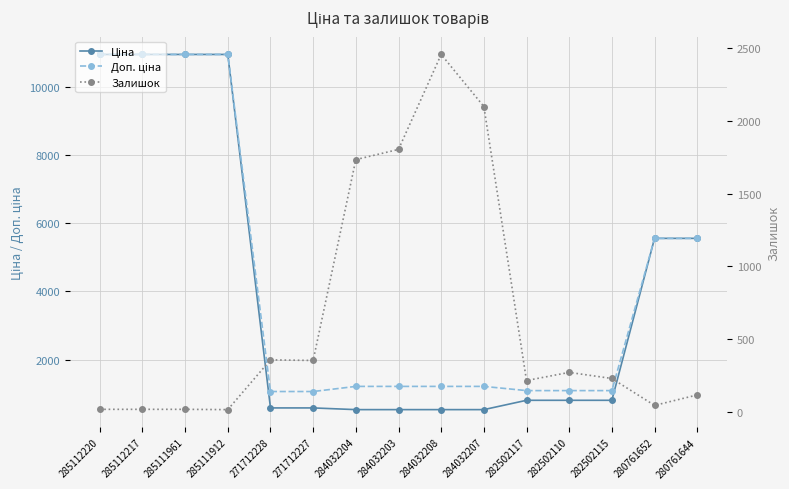

What is the value of the Доп. ціна point at the 15th from the left?

5560.3